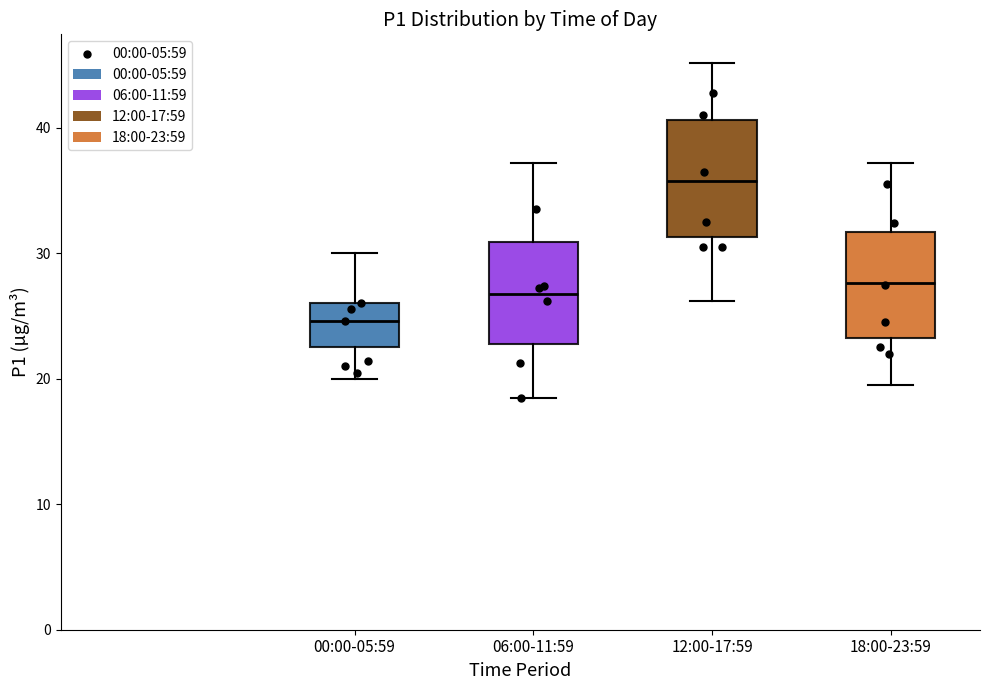

Reading left to right, read every box against the y-axis: the position of its median line, the range the box covers, and the ends of its whiskers. The values are not printed on the chart, so give them approximately, as read against the axis.

00:00-05:59: median 25, box 23 to 26, whiskers 20 to 30
06:00-11:59: median 27, box 23 to 31, whiskers 19 to 37
12:00-17:59: median 36, box 31 to 41, whiskers 26 to 45
18:00-23:59: median 28, box 23 to 32, whiskers 20 to 37